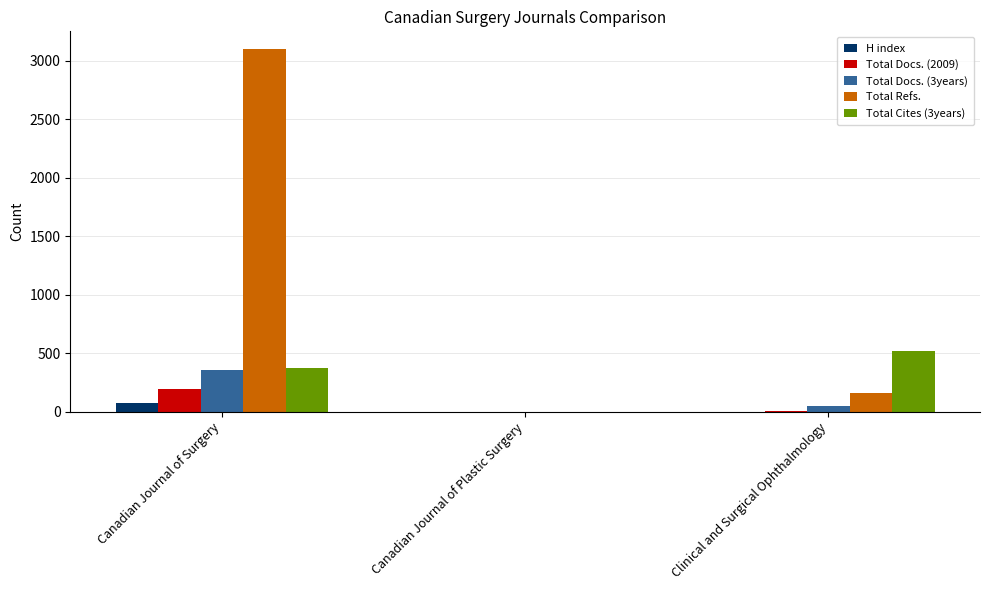

Count the number of data series in this chart.

5